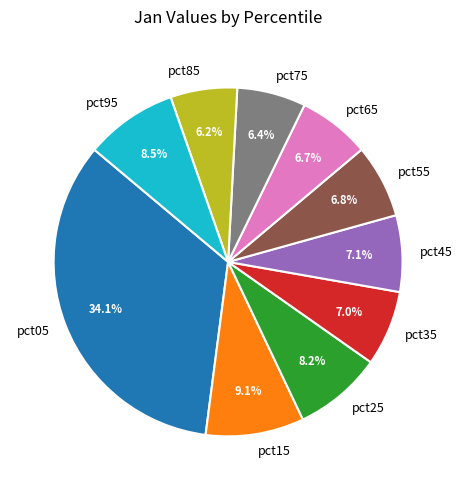

To the nearest percent, what is the combined percentage of pct15 and pct05?

43%